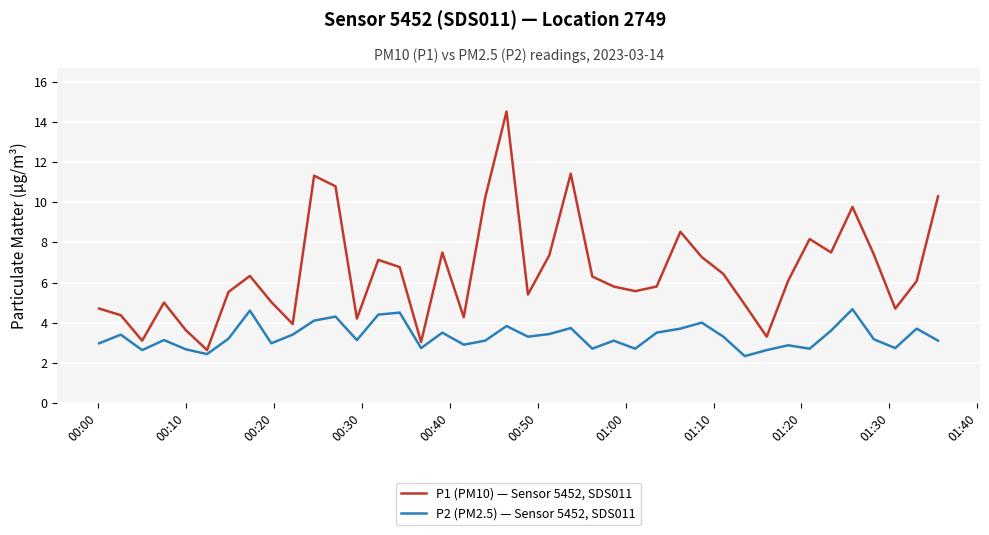

Rank the series by their average value, from lowest to highest.

P2 (PM2.5) — Sensor 5452, SDS011, P1 (PM10) — Sensor 5452, SDS011